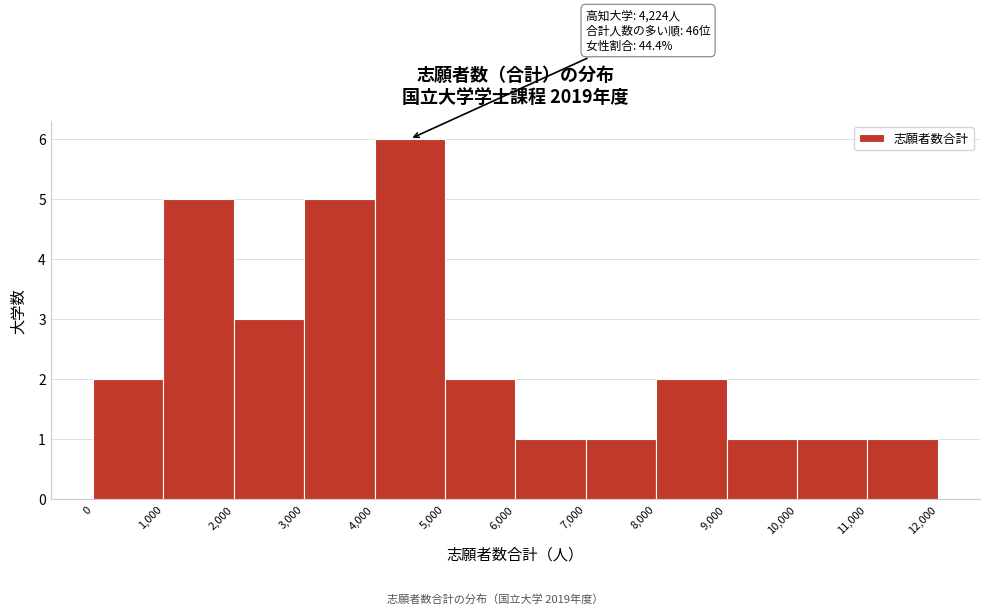

Which range on the x-axis has the tallest bar?

4,000 to 5,000